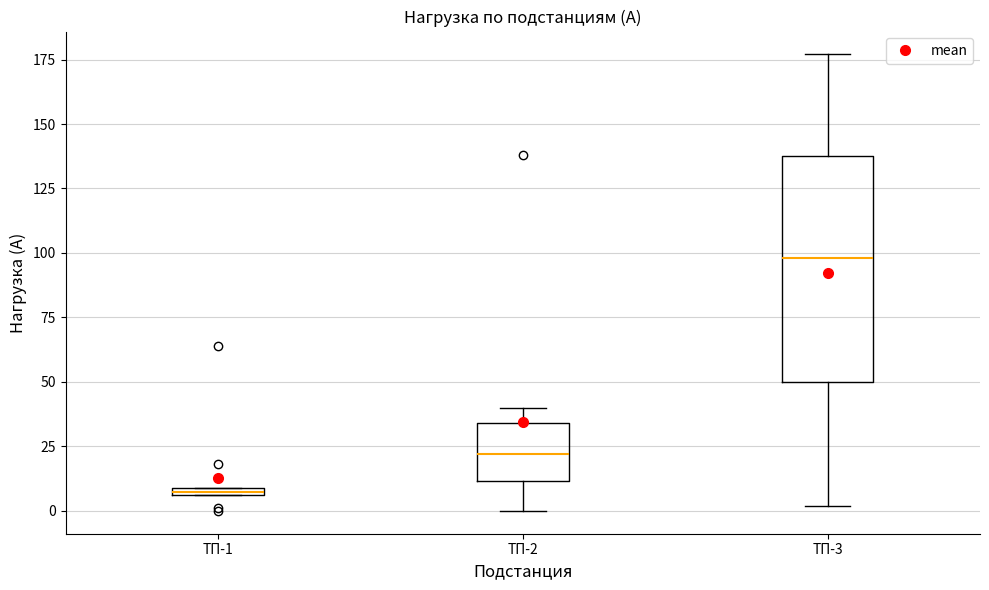

Which box is the tallest, from its lower edge to its upper edge?

ТП-3